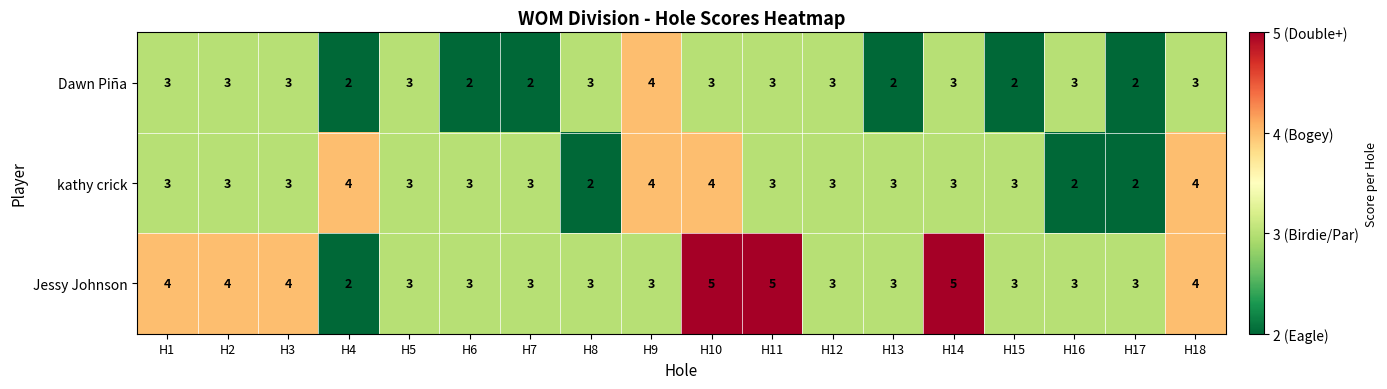

Read the Jessy Johnson value at H10.

5